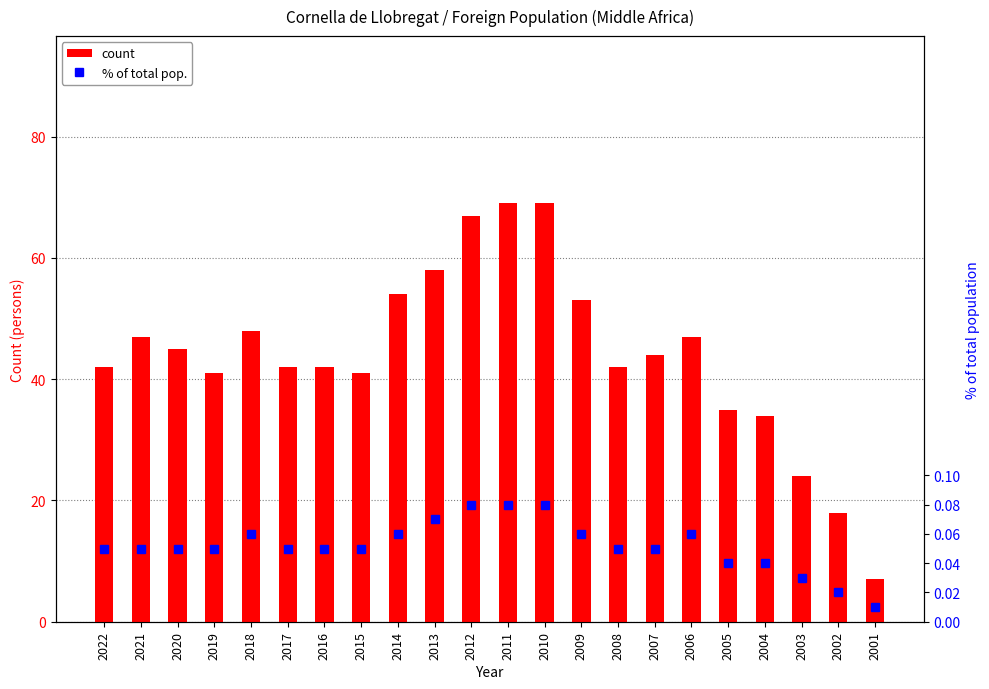

Reading left to right, what are all the values shown in this chart?

count: 2022=42.0	2021=47.0	2020=45.0	2019=41.0	2018=48.0	2017=42.0	2016=42.0	2015=41.0	2014=54.0	2013=58.0	2012=67.0	2011=69.0	2010=69.0	2009=53.0	2008=42.0	2007=44.0	2006=47.0	2005=35.0	2004=34.0	2003=24.0	2002=18.0	2001=7.0
% of total pop.: 2022=0.1	2021=0.1	2020=0.1	2019=0.1	2018=0.1	2017=0.1	2016=0.1	2015=0.1	2014=0.1	2013=0.1	2012=0.1	2011=0.1	2010=0.1	2009=0.1	2008=0.1	2007=0.1	2006=0.1	2005=0.0	2004=0.0	2003=0.0	2002=0.0	2001=0.0